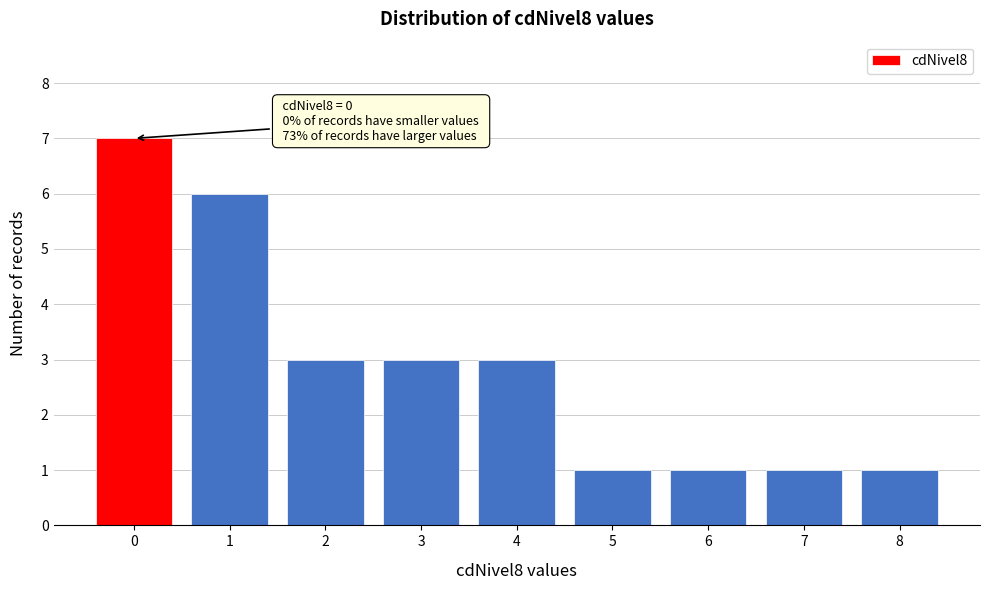

Reading left to right, list all the values displayed in this chart.

7	6	3	3	3	1	1	1	1